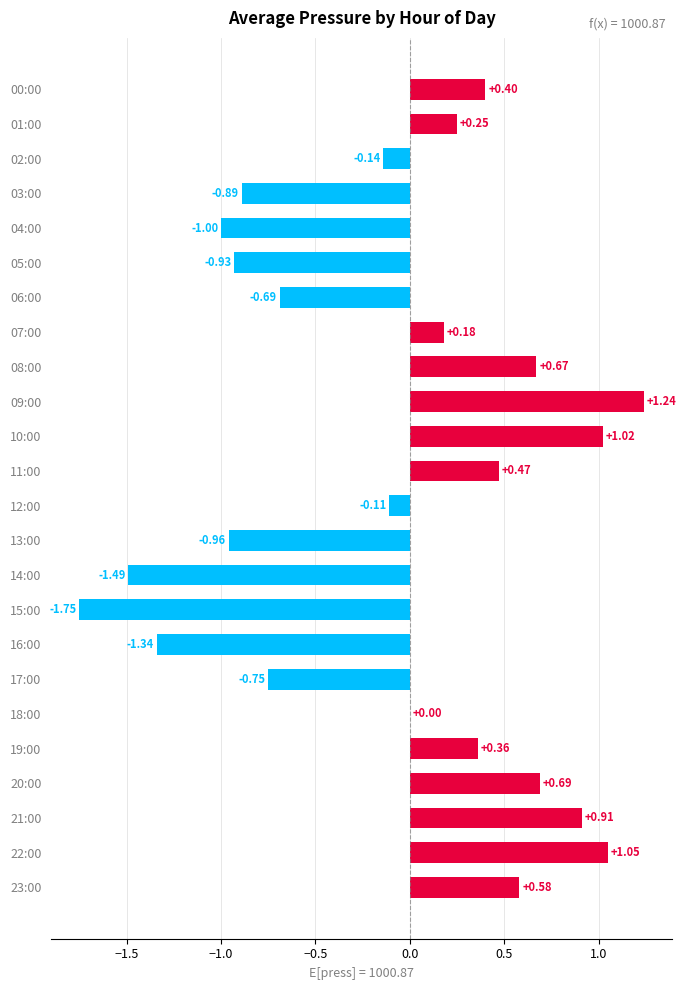

What is the sum of all values?

-2.2